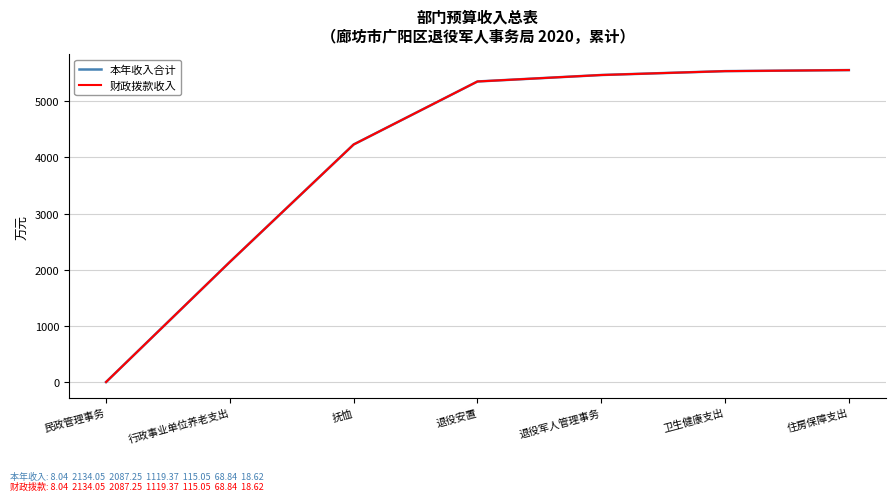

Does the chart have visible grid lines?

Yes